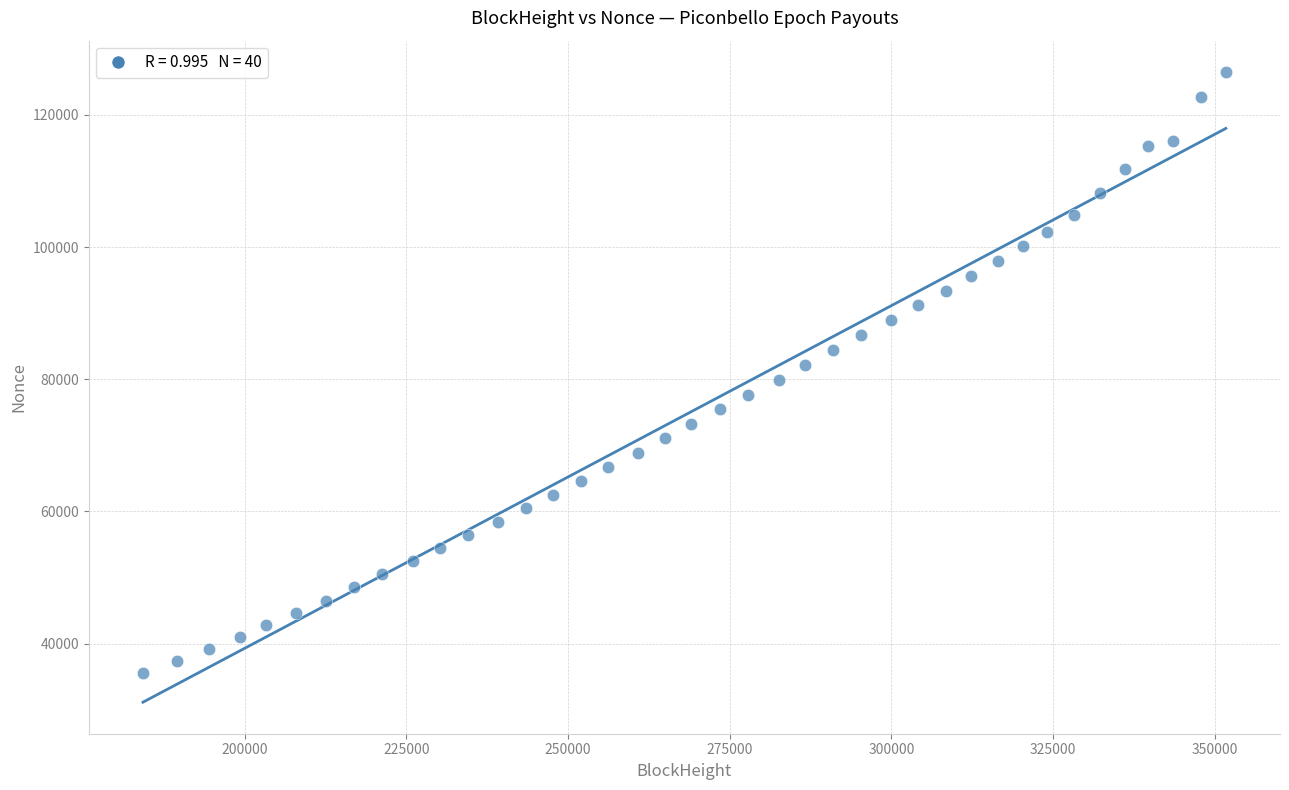

What is the range of X values (max minus min)?

167442